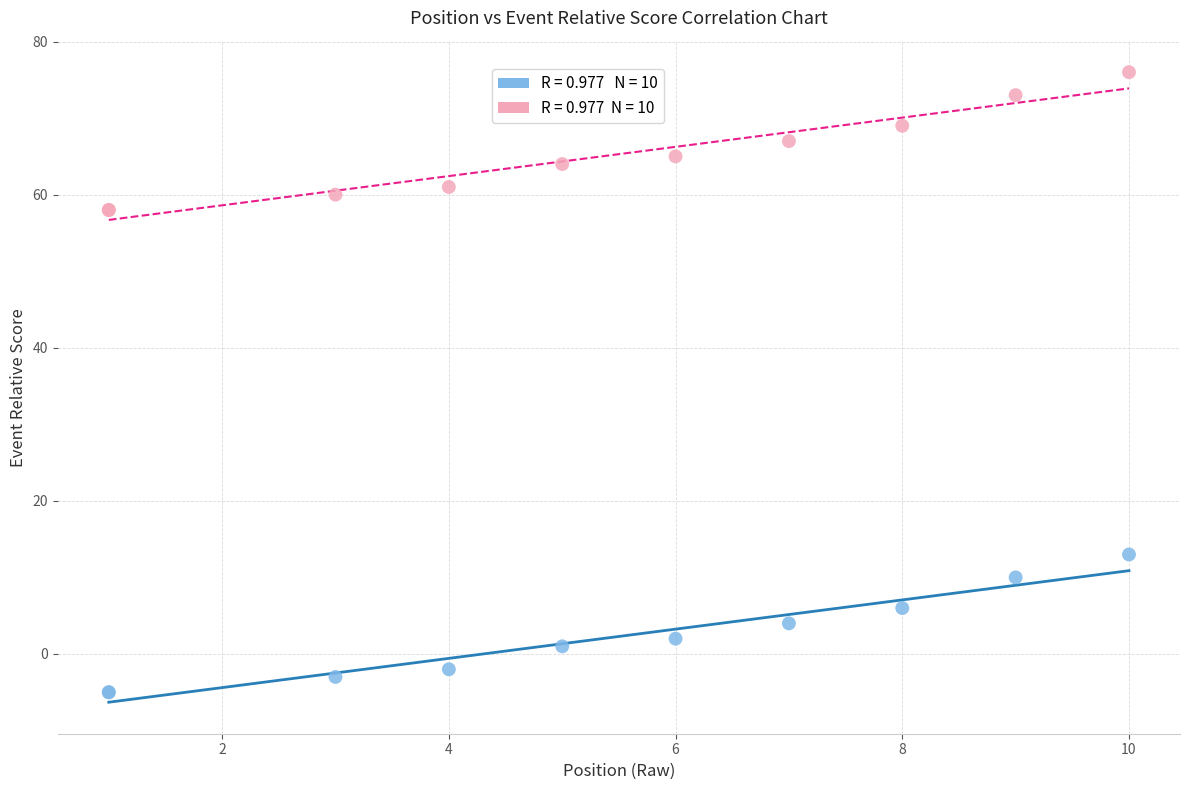

Across all series, what Y value is closest to 35?

13